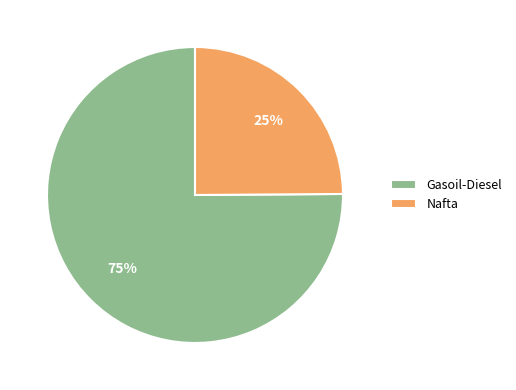

True or false: Nafta accounts for 25% of the total.

True